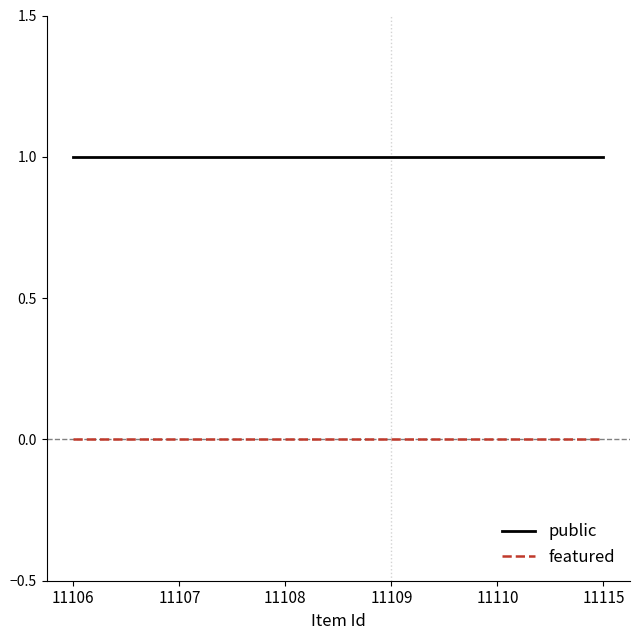

List the series in order of their peak value, highest first.

public, featured